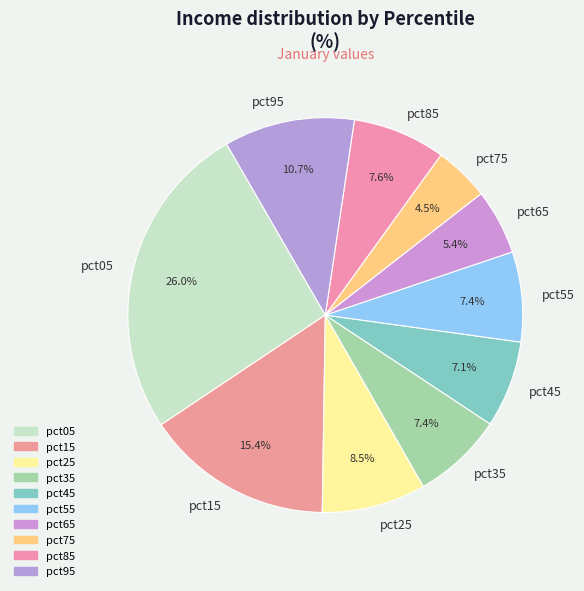

Between pct25 and pct85, which is larger?

pct25